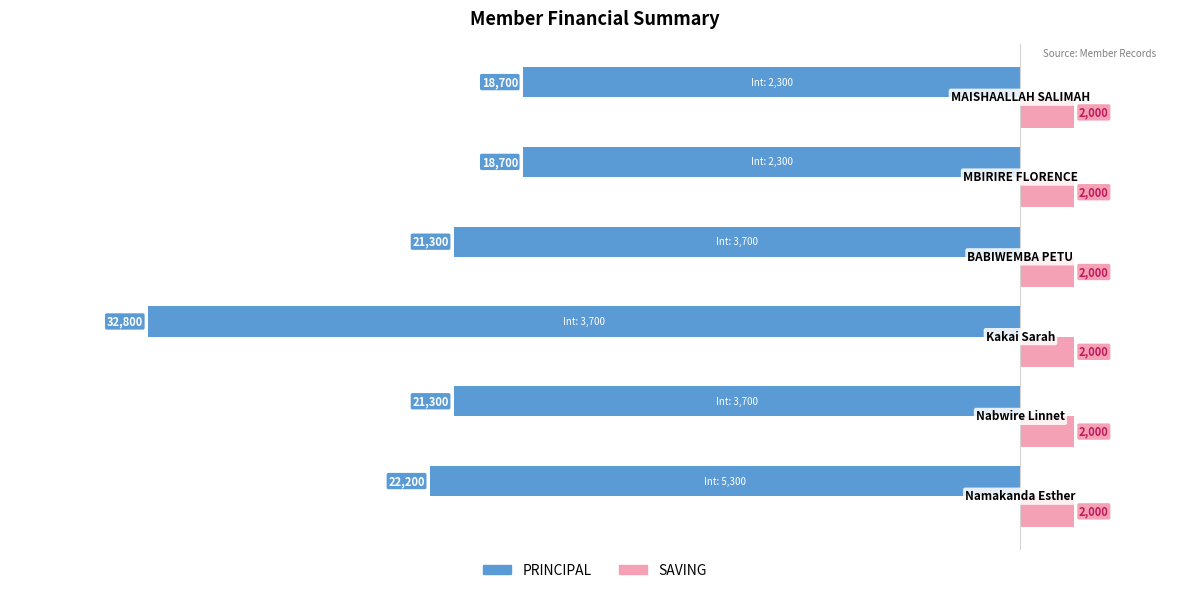

Which series has the widest spread of values?

PRINCIPAL